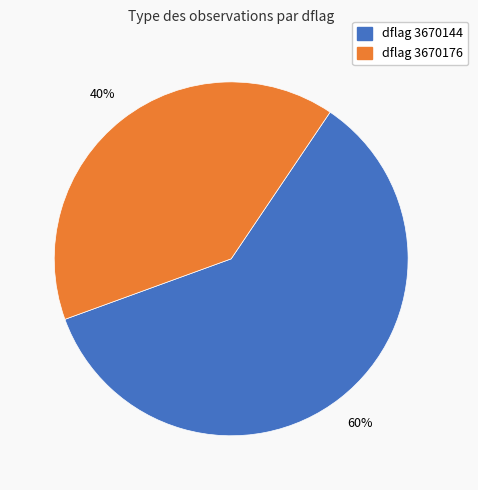

Is there any slice that represents more than half of the pie?

Yes